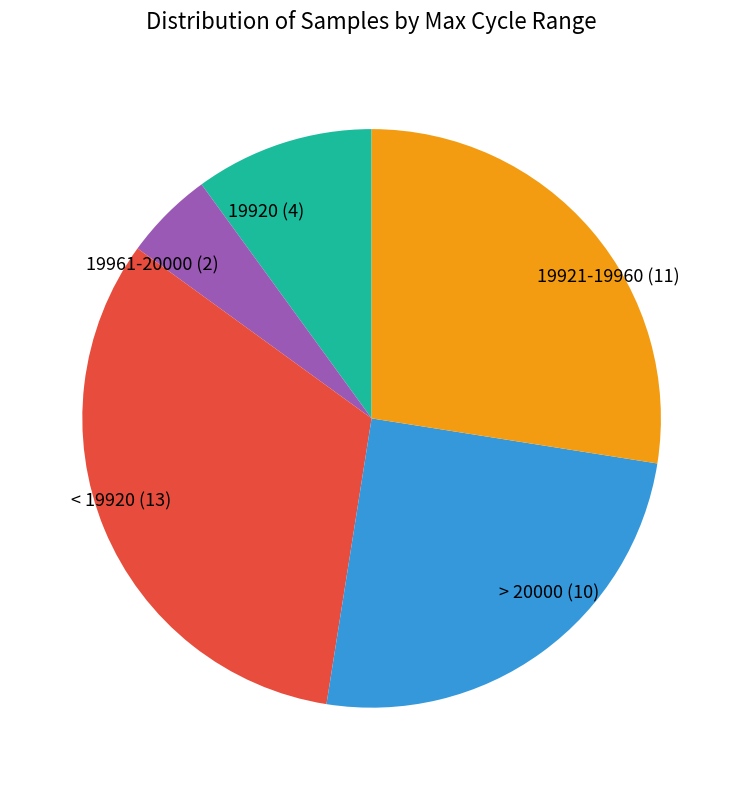

Is the sum of 19961-20000 and 19920 greater than half?

No